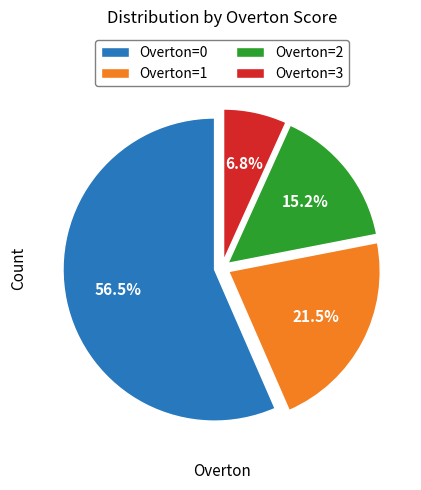

What percentage do Overton=0 and Overton=2 together represent?

71.7%